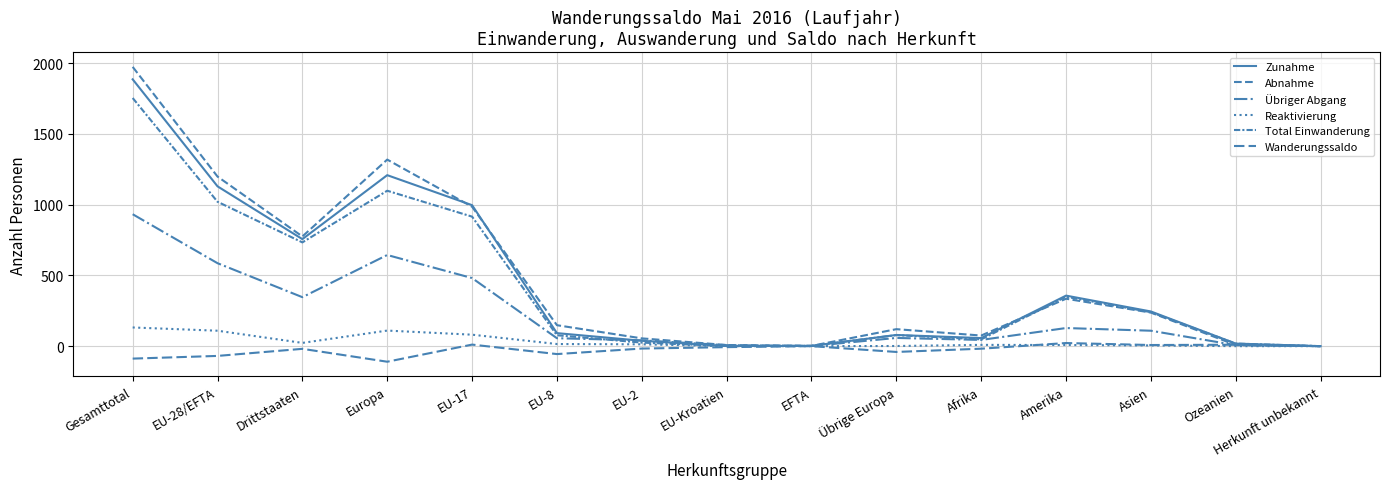

Is this an area chart (filled region under the line)?

No